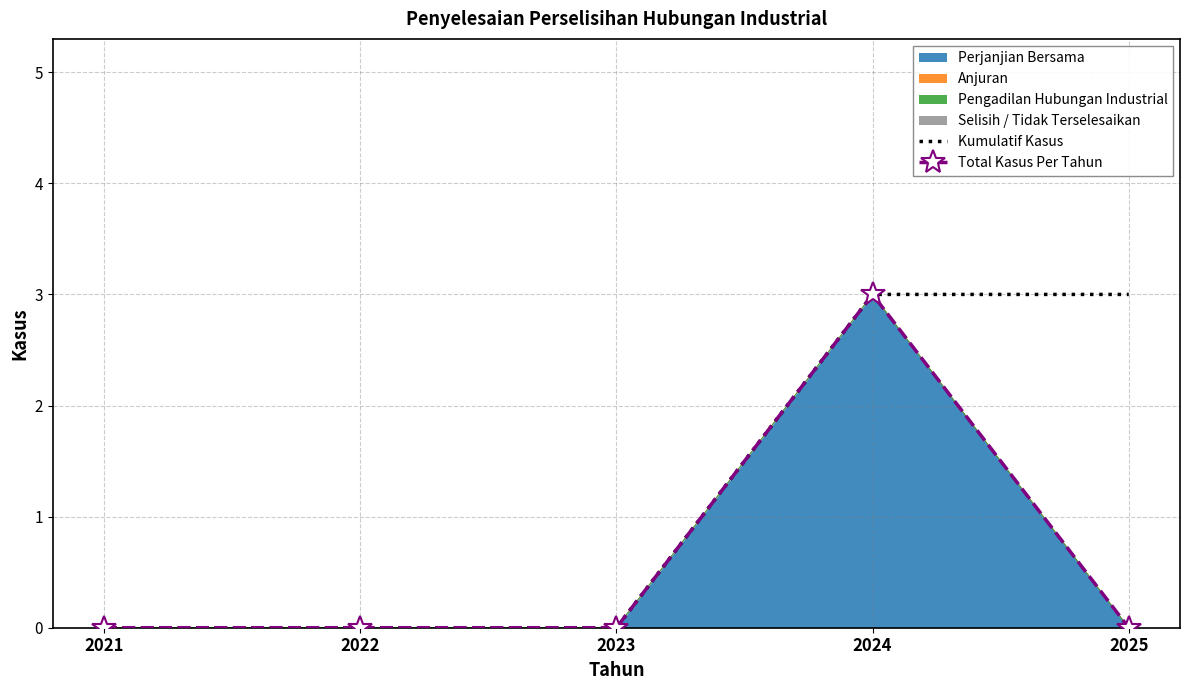

Which series has the largest total across all categories?

Kumulatif Kasus